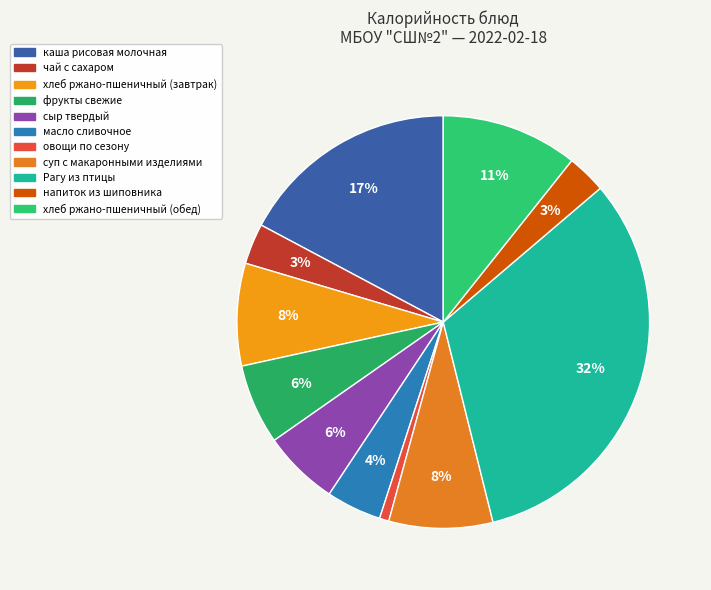

To the nearest percent, what is the combined percentage of масло сливочное and каша рисовая молочная?

22%